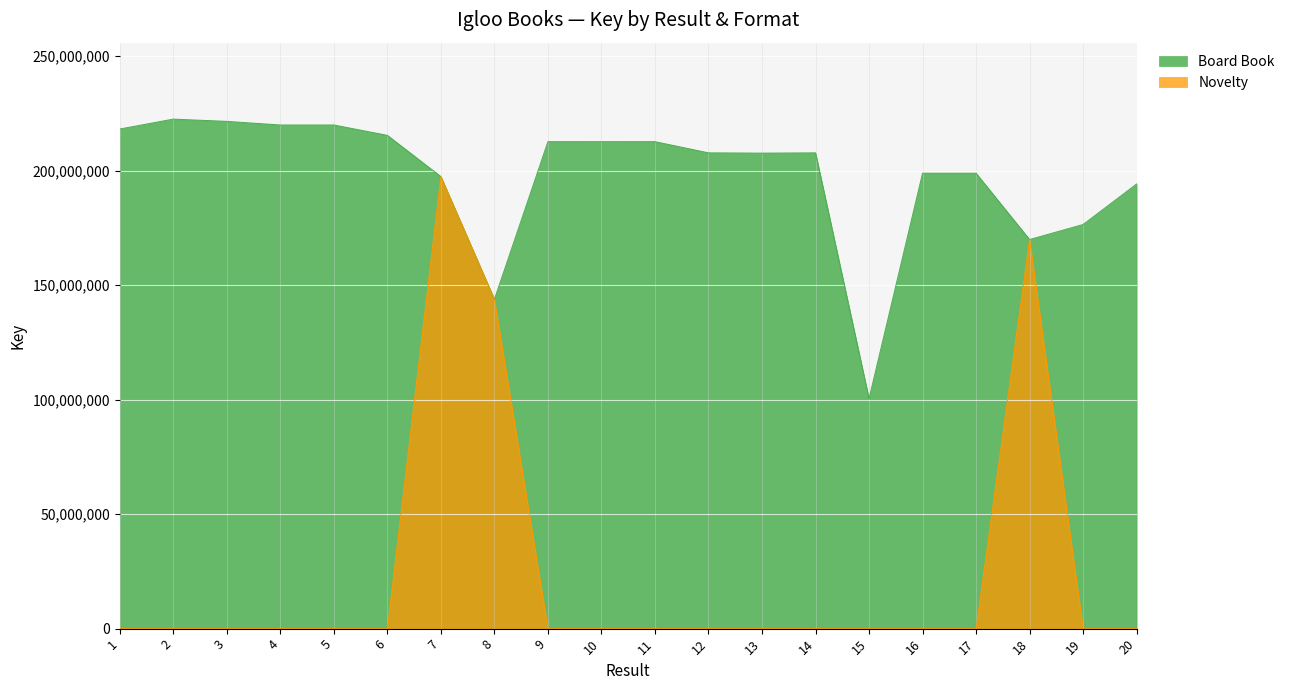

What is the sum of all Novelty values?

511081845